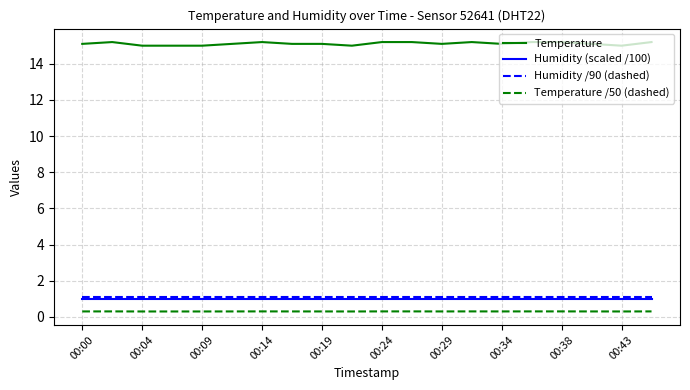

Which series has the largest total across all categories?

Temperature